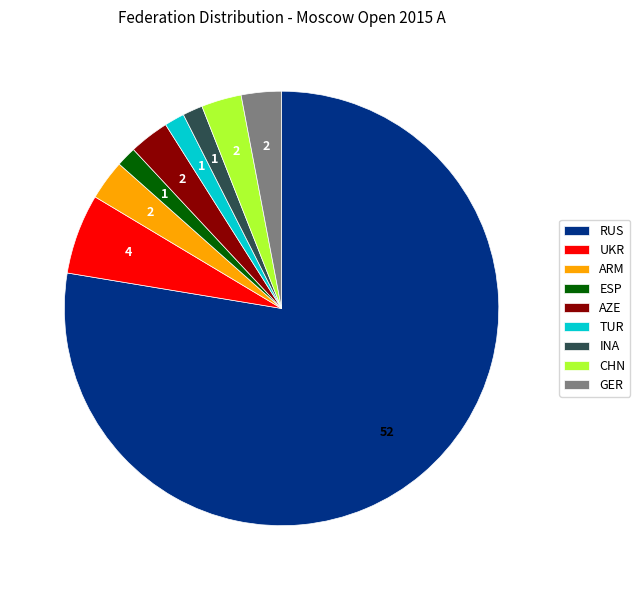

The UKR slice represents 6% of the pie. True or false?

True